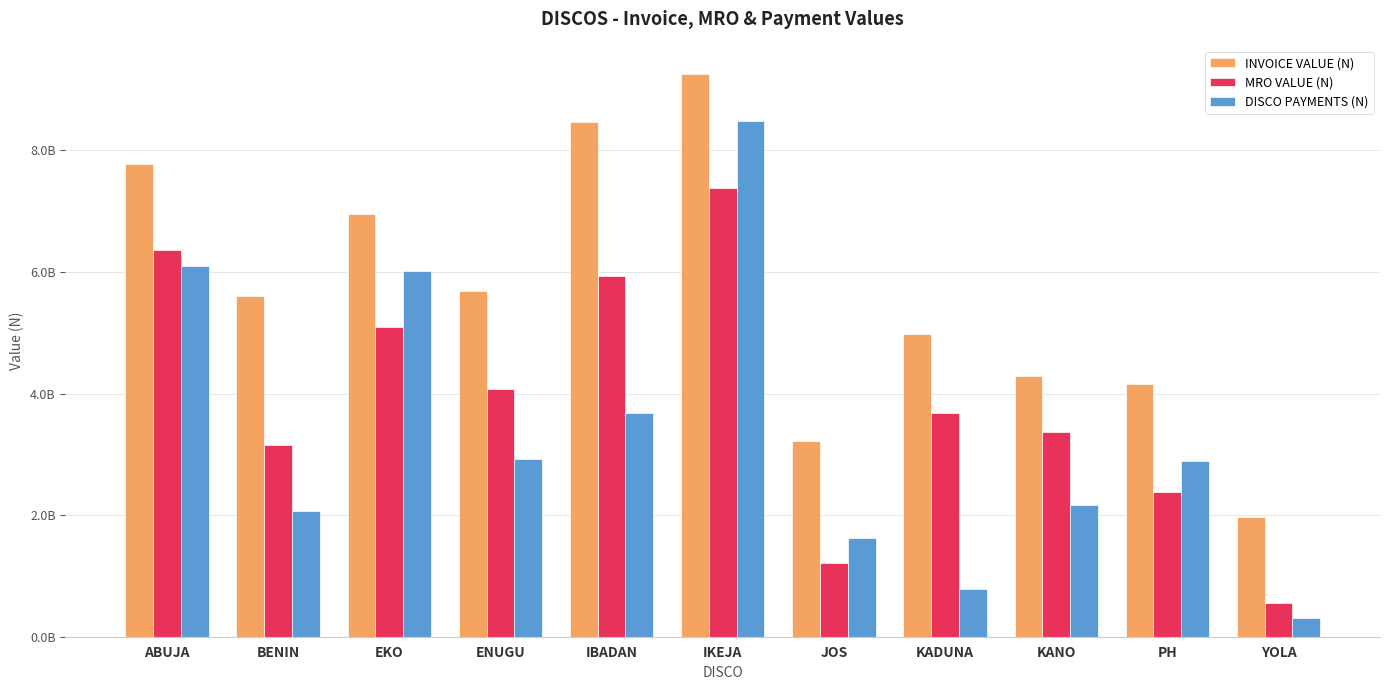

Reading left to right, what are all the values shown in this chart?

INVOICE VALUE (N): 7774997595.6	5599461490.1	6958090908.9	5693847400.3	8473586981.0	9259000248.4	3222403714.3	4977438809.4	4290143940.6	4150710154.3	1971318742.3
MRO VALUE (N): 6357615533.9	3146337411.3	5102368063.5	4078502892.8	5928121451.9	7375719597.9	1220646527.0	3683304718.9	3362614820.6	2377111705.3	550589324.7
DISCO PAYMENTS (N): 6101026739.2	2070586340.0	6012486354.4	2924136840.5	3688185431.6	8486996016.3	1625058193.1	788449164.5	2160818975.4	2896365545.6	310494638.9